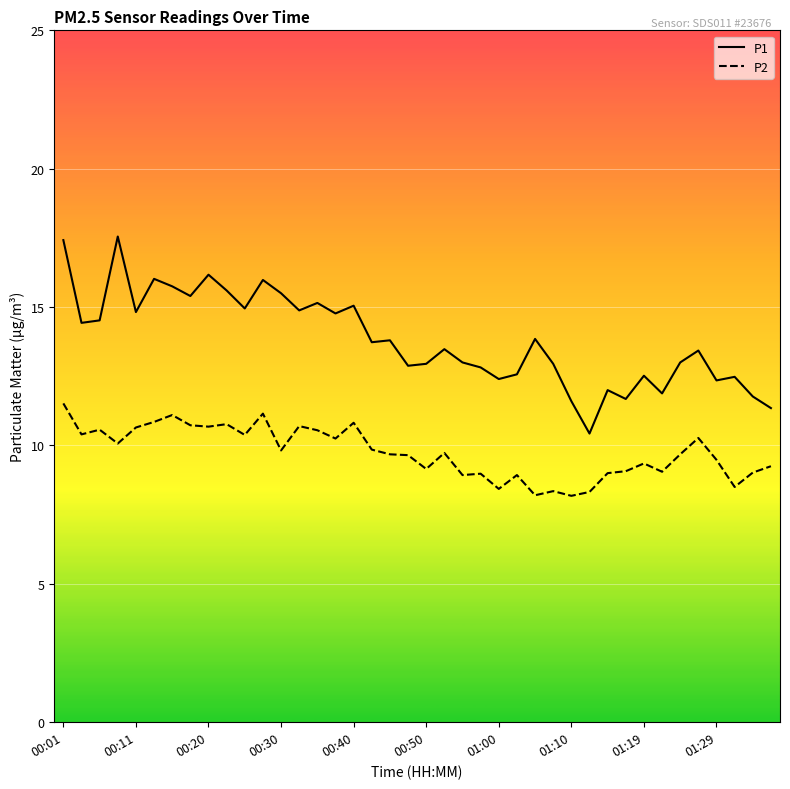

How many lines are shown in the chart?

2